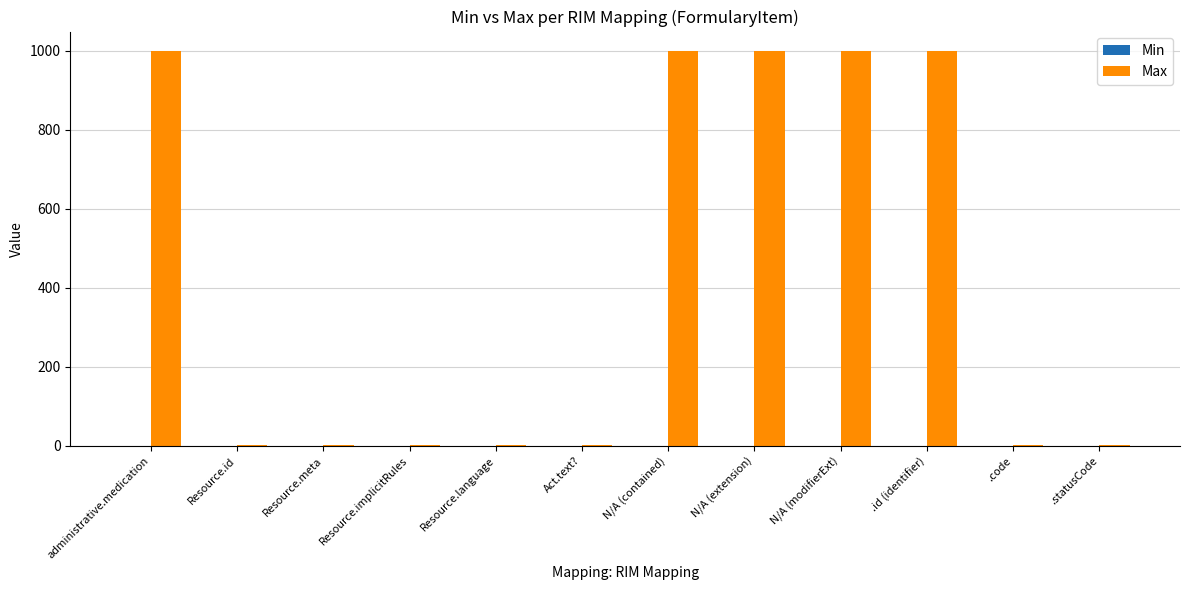

Reading right to left, extract all data points from this chart.

.statusCode=1	.code=1	.id (identifier)=999	N/A (modifierExt)=999	N/A (extension)=999	N/A (contained)=999	Act.text?=1	Resource.language=1	Resource.implicitRules=1	Resource.meta=1	Resource.id=1	administrative.medication=999